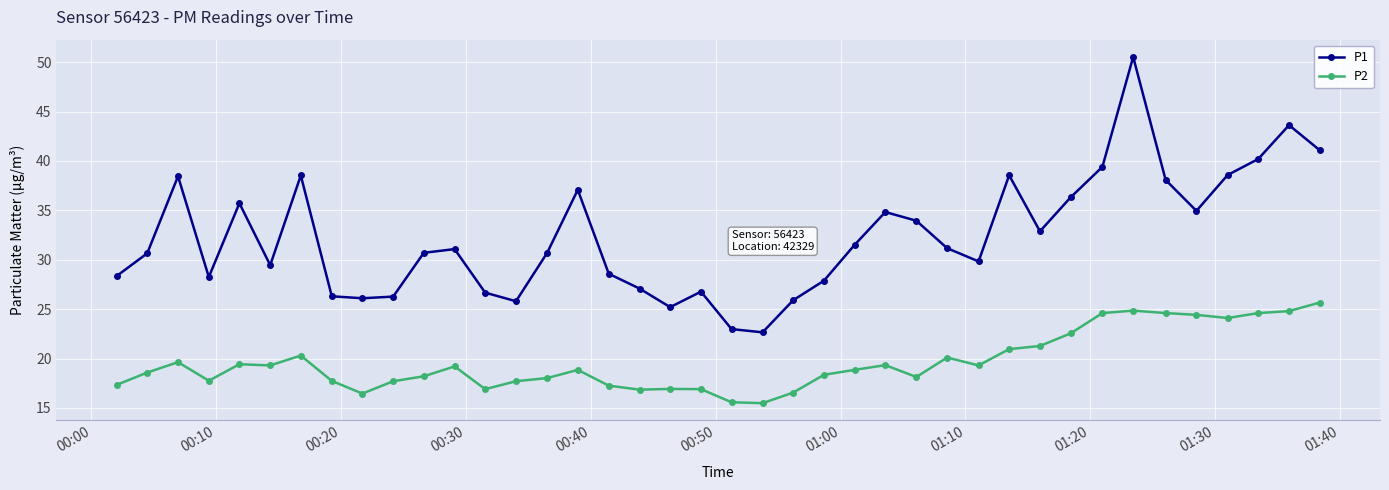

Rank the series by their average value, from lowest to highest.

P2, P1